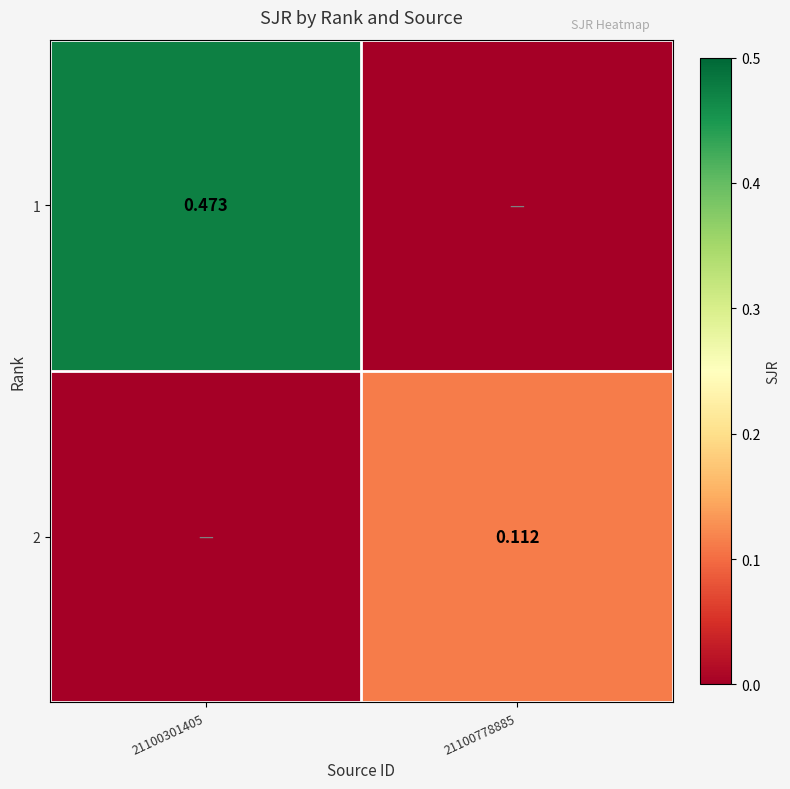

What is the sum of the 2 values at 21100778885 and 21100301405?

0.1